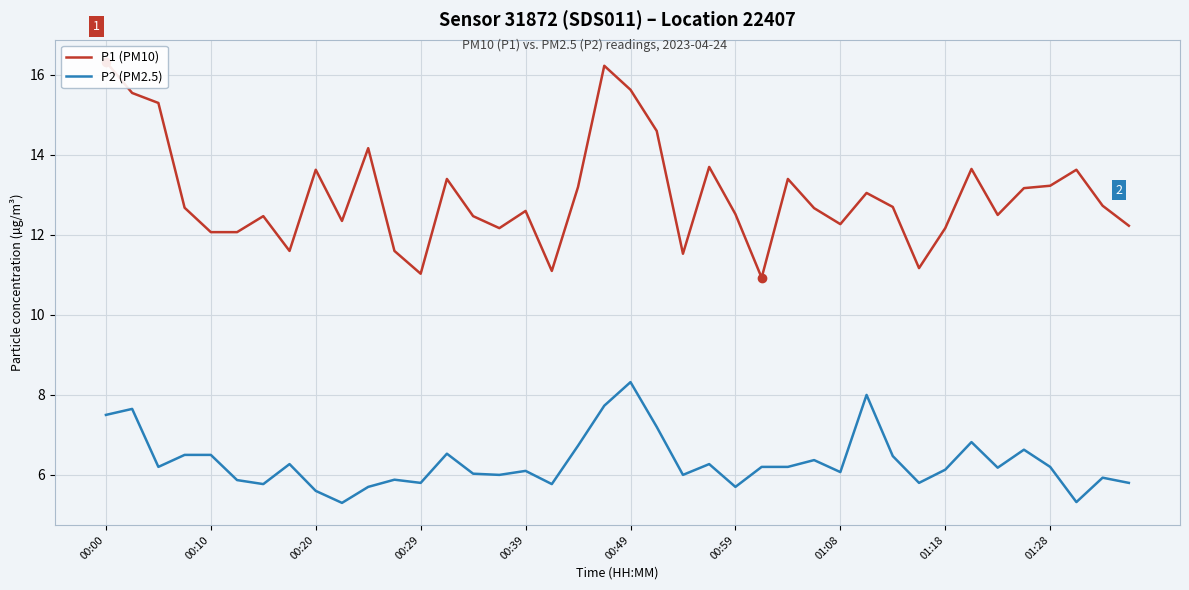

True or false: P2 (PM2.5) and P1 (PM10) intersect in this chart.

False